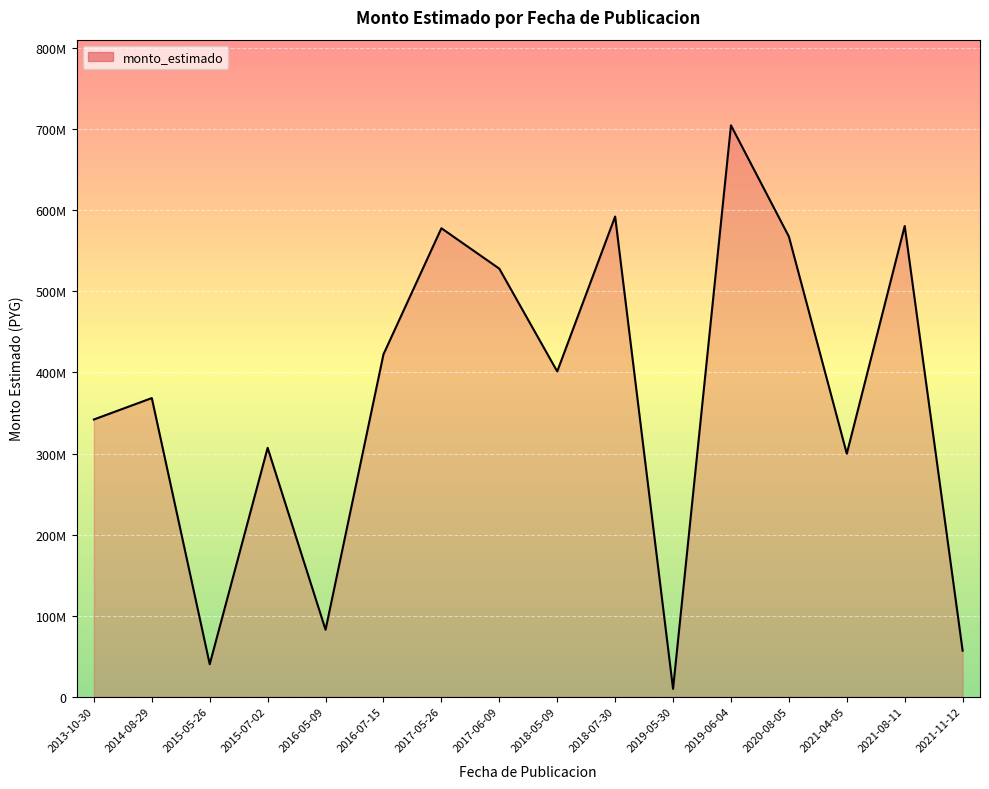

What is the value of the 2nd point from the left?

368400000